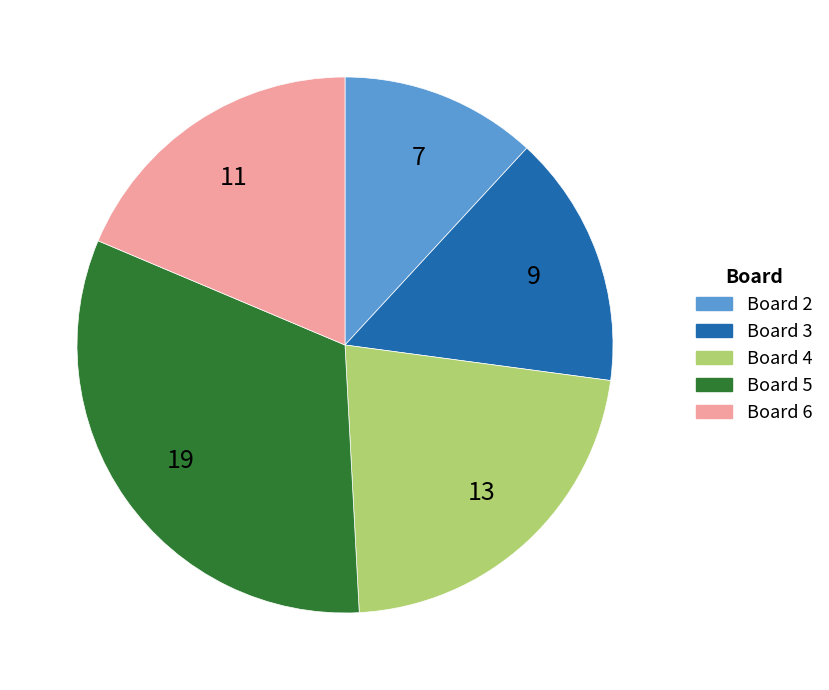

Is there any slice that represents more than half of the pie?

No